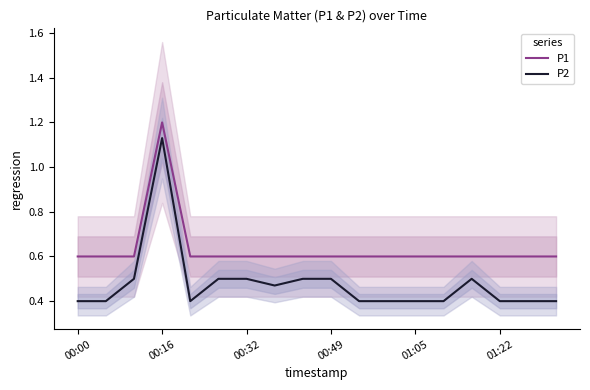

What value does the P2 series have at 01:22?

0.4